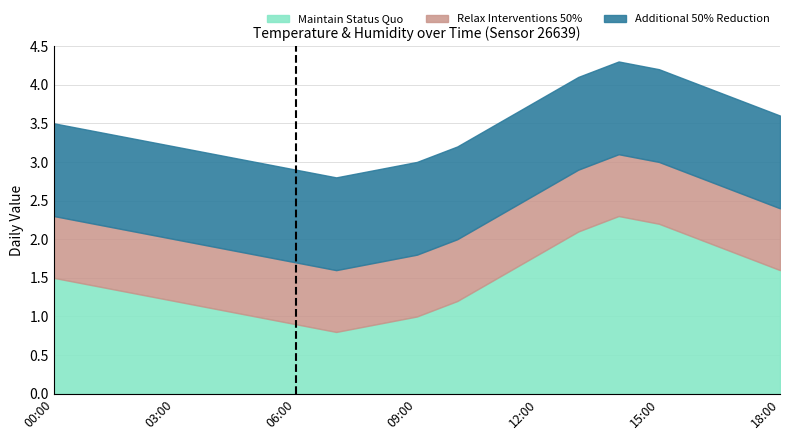

Between 06:00 and 01:00, which is larger?

01:00